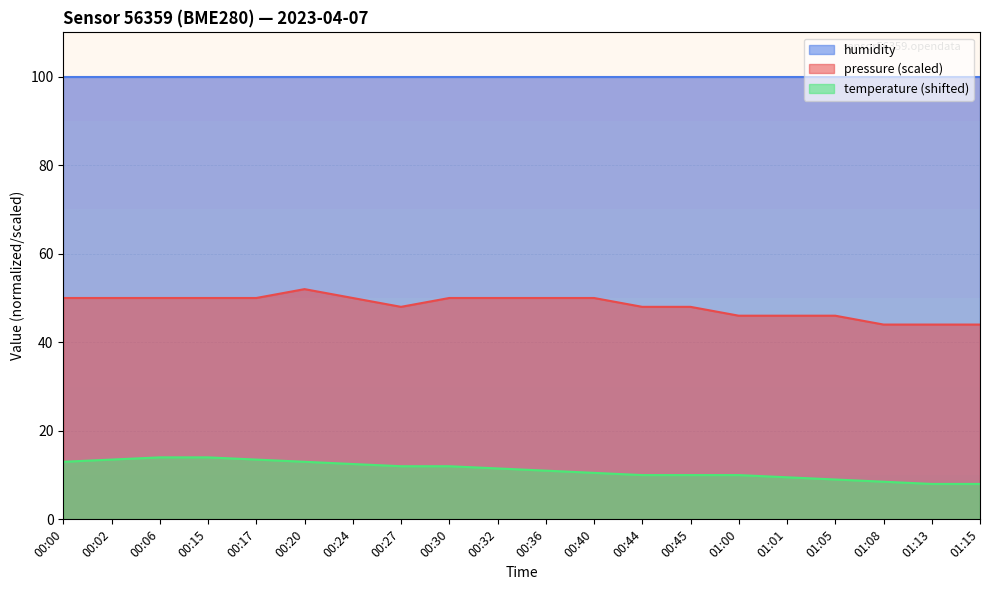

What is the difference between the temperature values at 00:06 and 00:02?

0.5